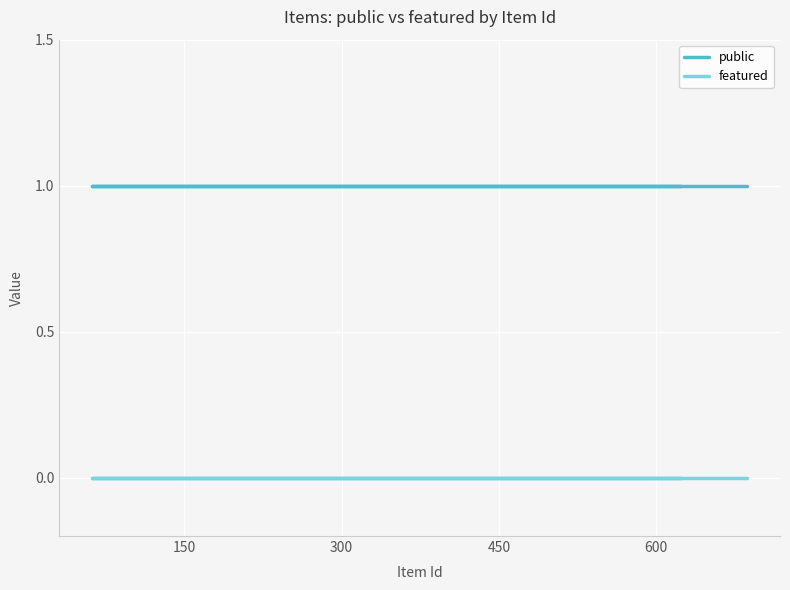

At how many categories does at least one series exceed 0?

10